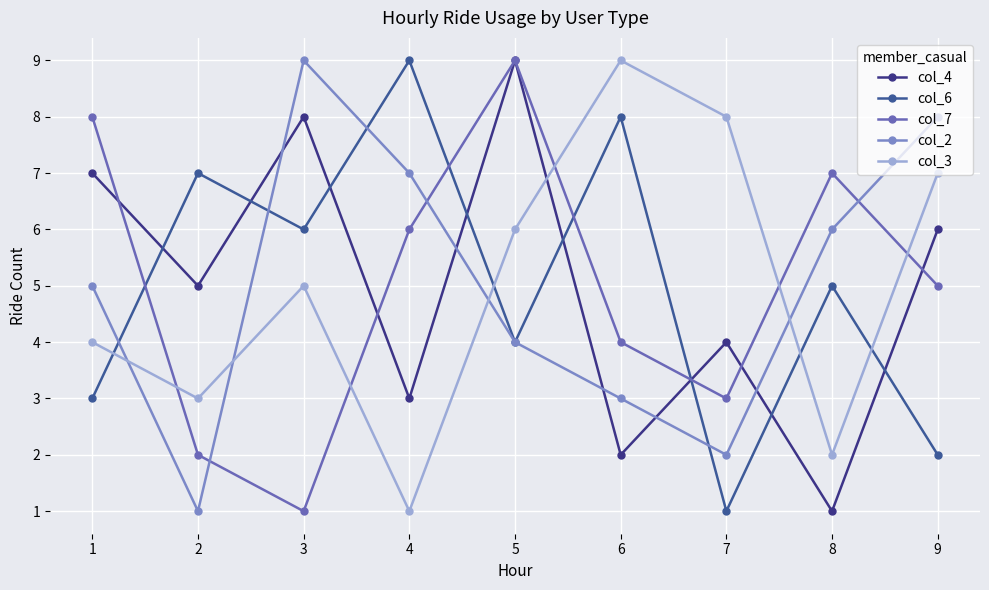

Reading left to right, transcribe all the data shown in this chart.

col_4: 1=7	2=5	3=8	4=3	5=9	6=2	7=4	8=1	9=6
col_6: 1=3	2=7	3=6	4=9	5=4	6=8	7=1	8=5	9=2
col_7: 1=8	2=2	3=1	4=6	5=9	6=4	7=3	8=7	9=5
col_2: 1=5	2=1	3=9	4=7	5=4	6=3	7=2	8=6	9=8
col_3: 1=4	2=3	3=5	4=1	5=6	6=9	7=8	8=2	9=7